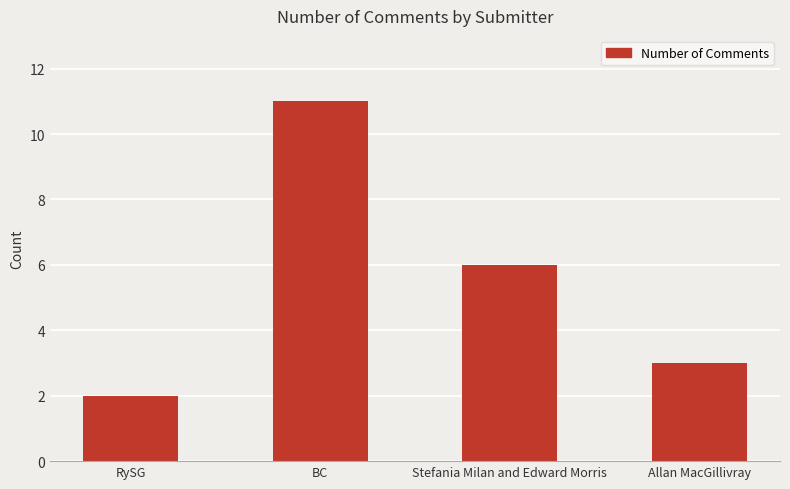

Reading left to right, list all the values displayed in this chart.

RySG=2	BC=11	Stefania Milan and Edward Morris=6	Allan MacGillivray=3